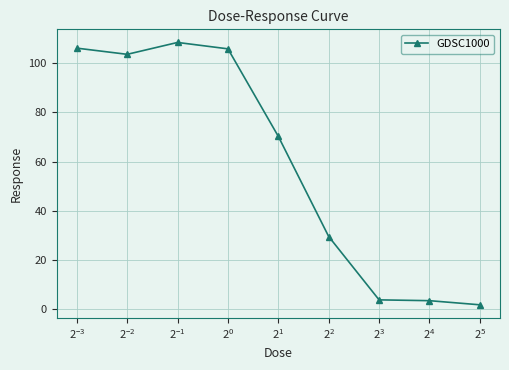

What is the maximum value shown in the chart?

108.3